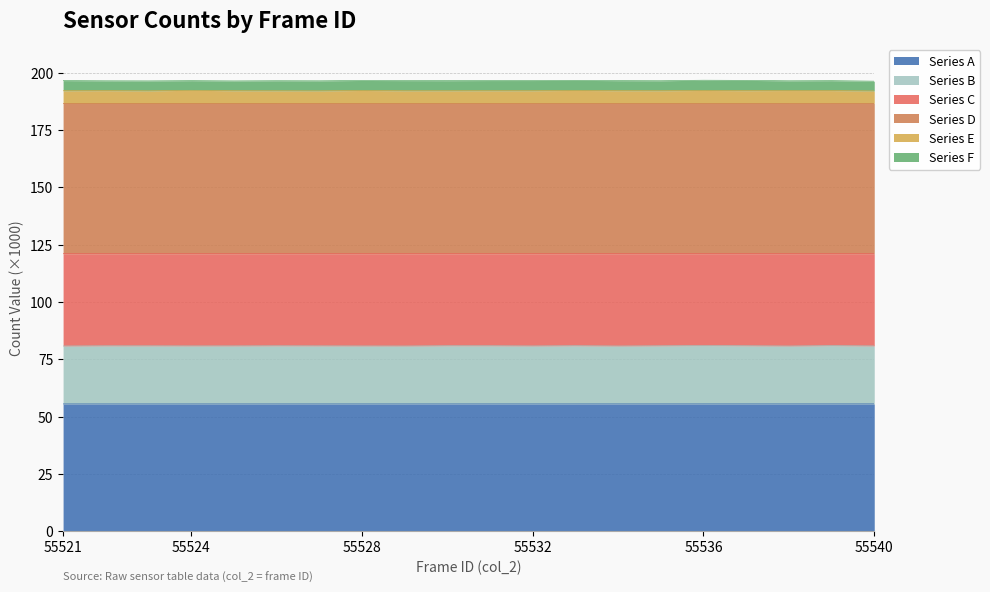

At which category is the sum across all series the highest?

55536